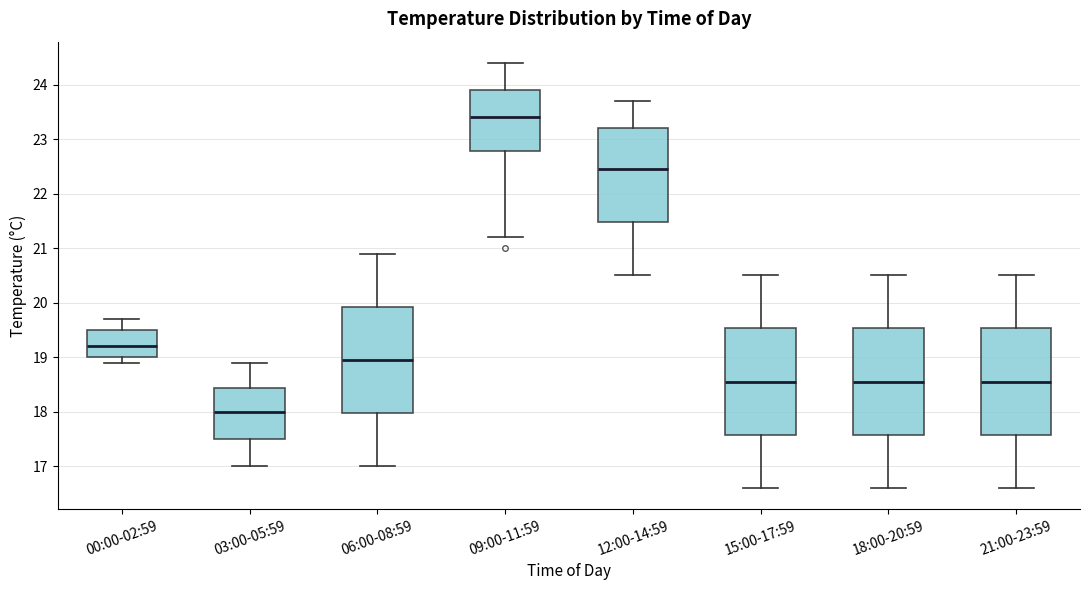

Reading left to right, read every box against the y-axis: the position of its median line, the range the box covers, and the ends of its whiskers. The values are not printed on the chart, so give them approximately, as read against the axis.

00:00-02:59: median 19.2, box 19.0 to 19.5, whiskers 18.9 to 19.7
03:00-05:59: median 18.0, box 17.5 to 18.4, whiskers 17.0 to 18.9
06:00-08:59: median 19.0, box 18.0 to 19.9, whiskers 17.0 to 20.9
09:00-11:59: median 23.4, box 22.8 to 23.9, whiskers 21.2 to 24.4
12:00-14:59: median 22.5, box 21.5 to 23.2, whiskers 20.5 to 23.7
15:00-17:59: median 18.6, box 17.6 to 19.5, whiskers 16.6 to 20.5
18:00-20:59: median 18.6, box 17.6 to 19.5, whiskers 16.6 to 20.5
21:00-23:59: median 18.6, box 17.6 to 19.5, whiskers 16.6 to 20.5